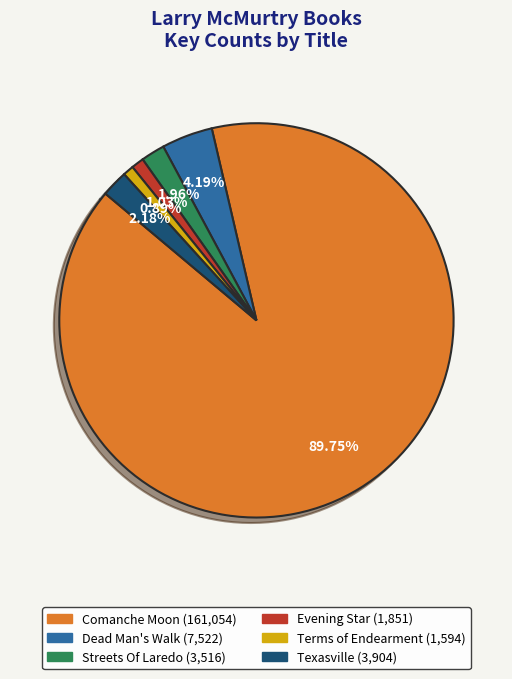

How many segments does this pie chart have?

6